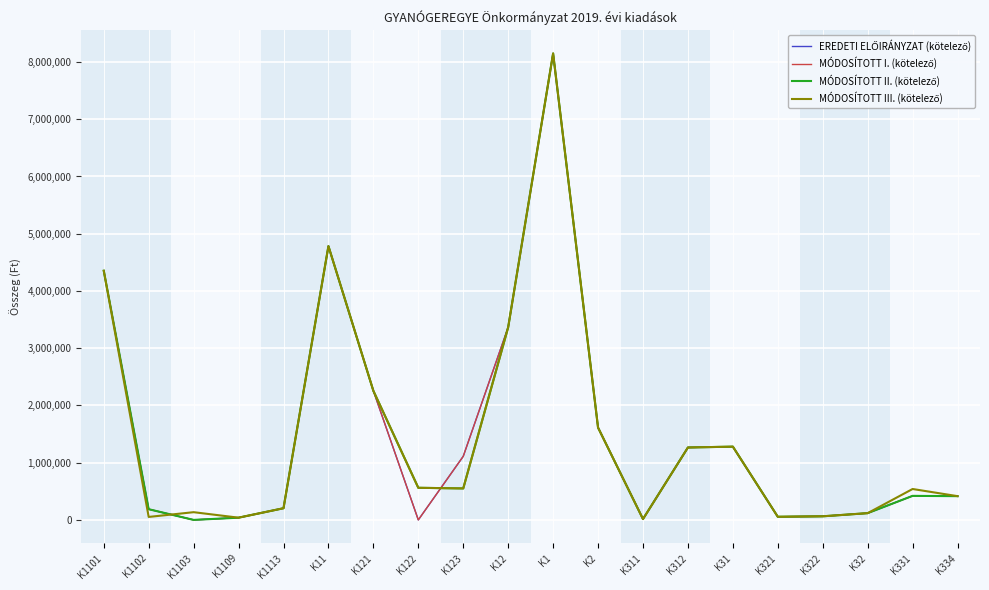

Is this an area chart (filled region under the line)?

No